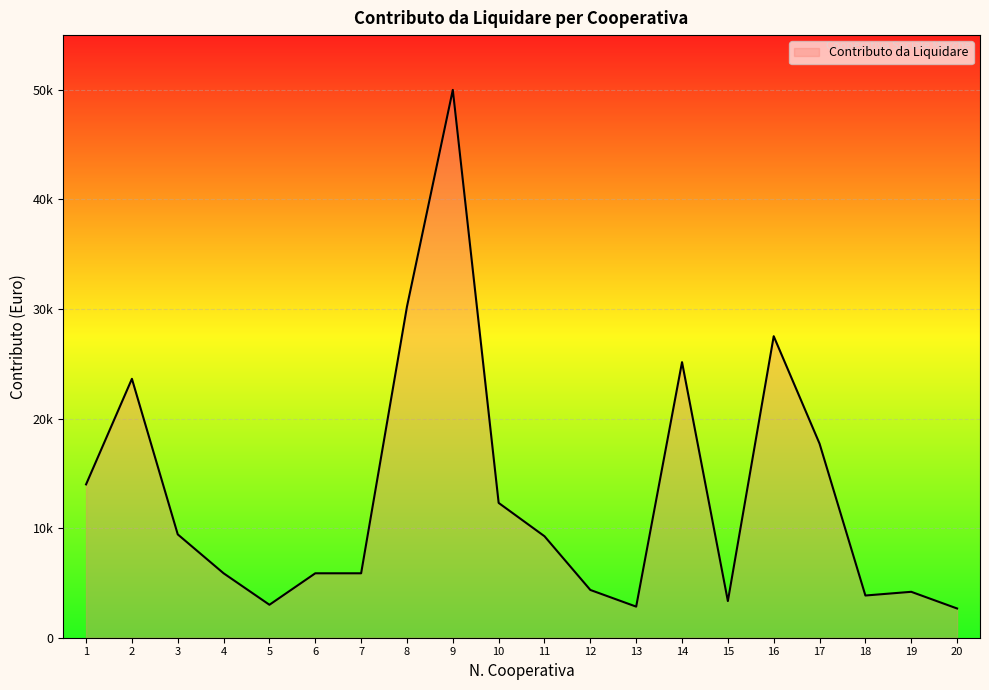

What is the change in value from 5 to 19?

+1183.3